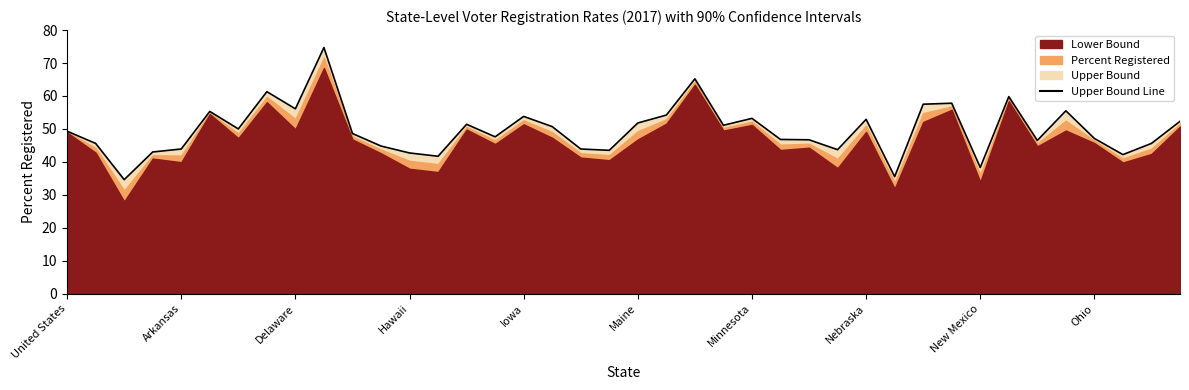

Between Minnesota and Delaware, which is larger?

Minnesota